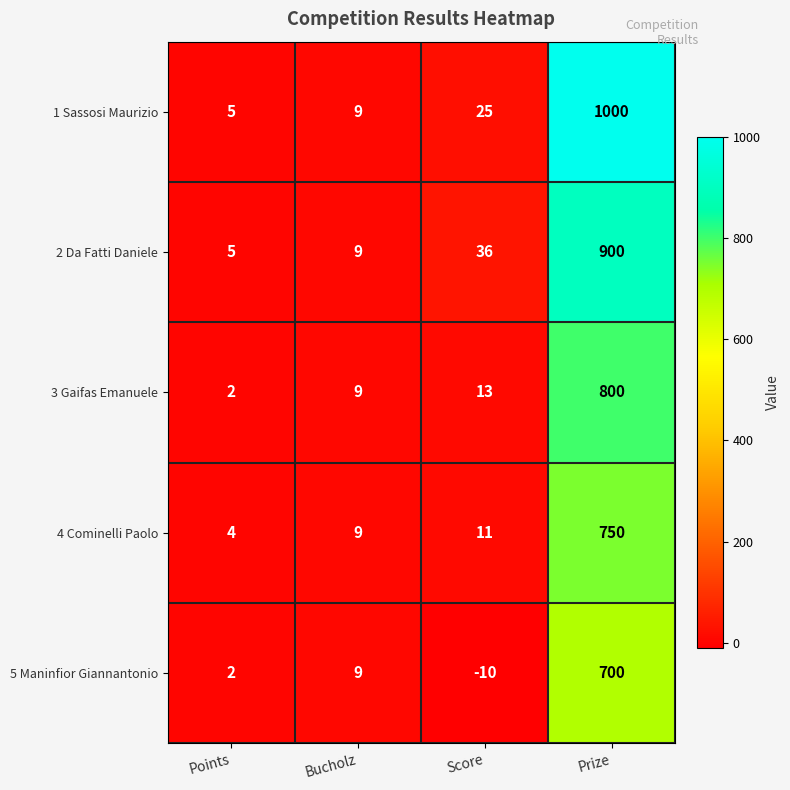

What is the average value of the 2 Da Fatti Daniele series?

238